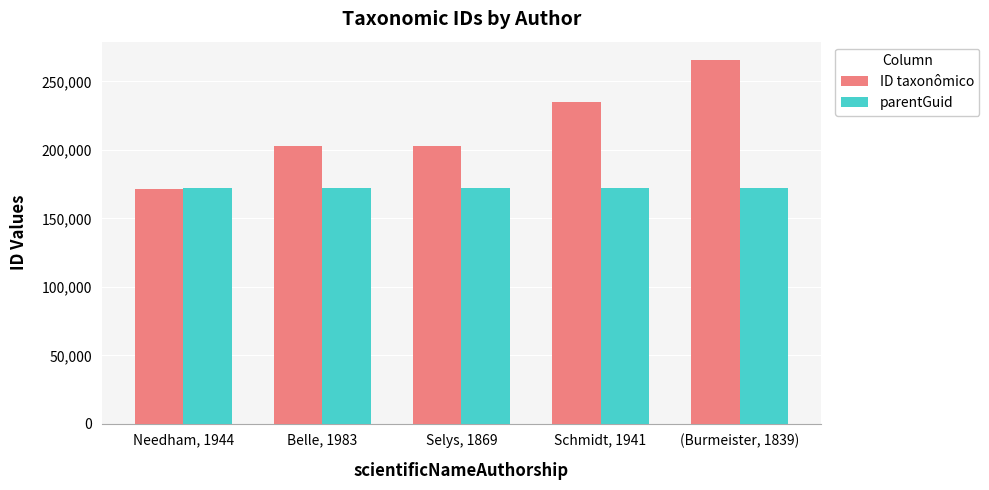

How many groups of bars are there?

5